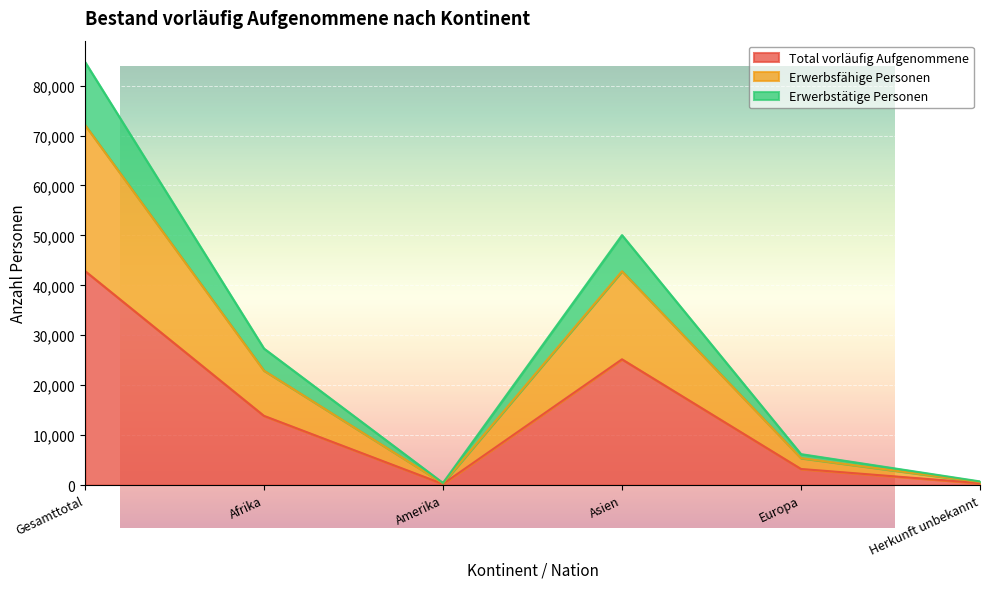

Rank the series at Asien from highest to lowest value.

Erwerbstätige Personen, Erwerbsfähige Personen, Total vorläufig Aufgenommene